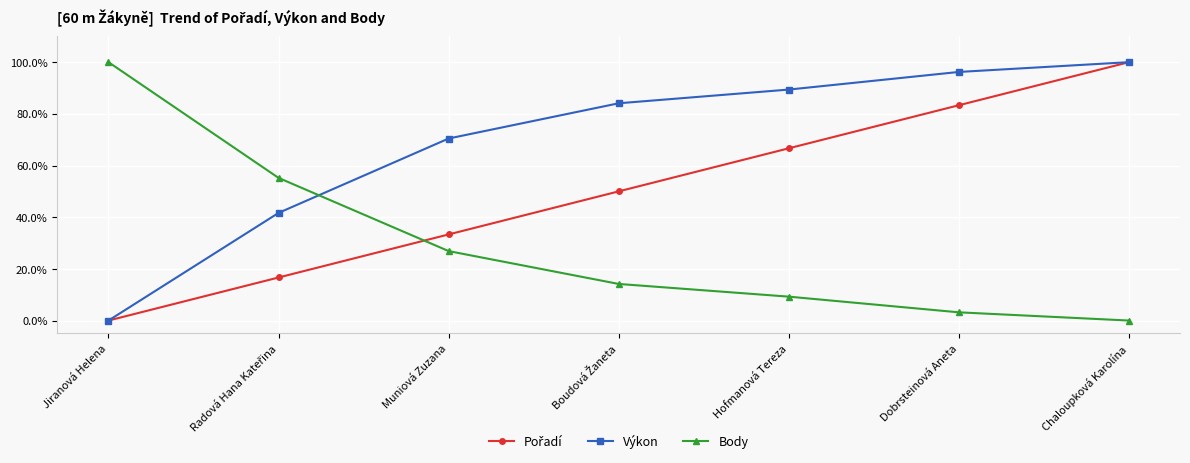

What is the label of the 2nd point from the right?

Dobrsteinová Aneta